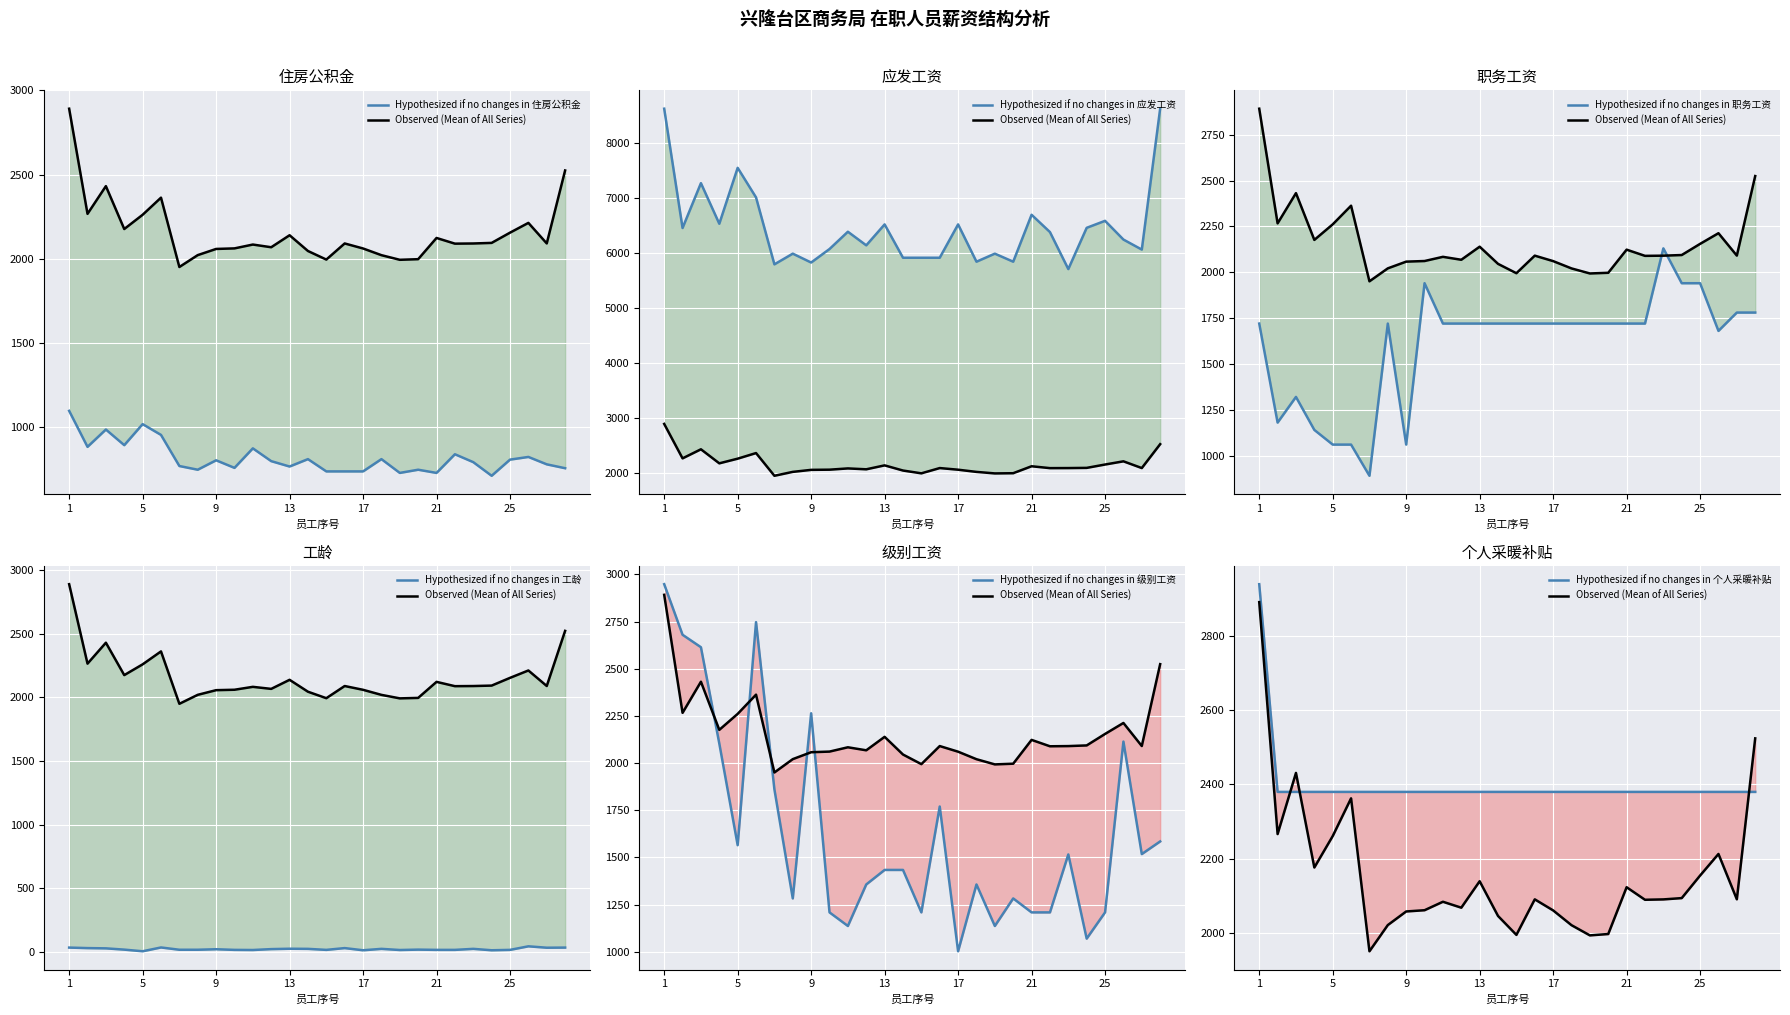

At which label does 职务工资 (col_9) first exceed 1720?

10